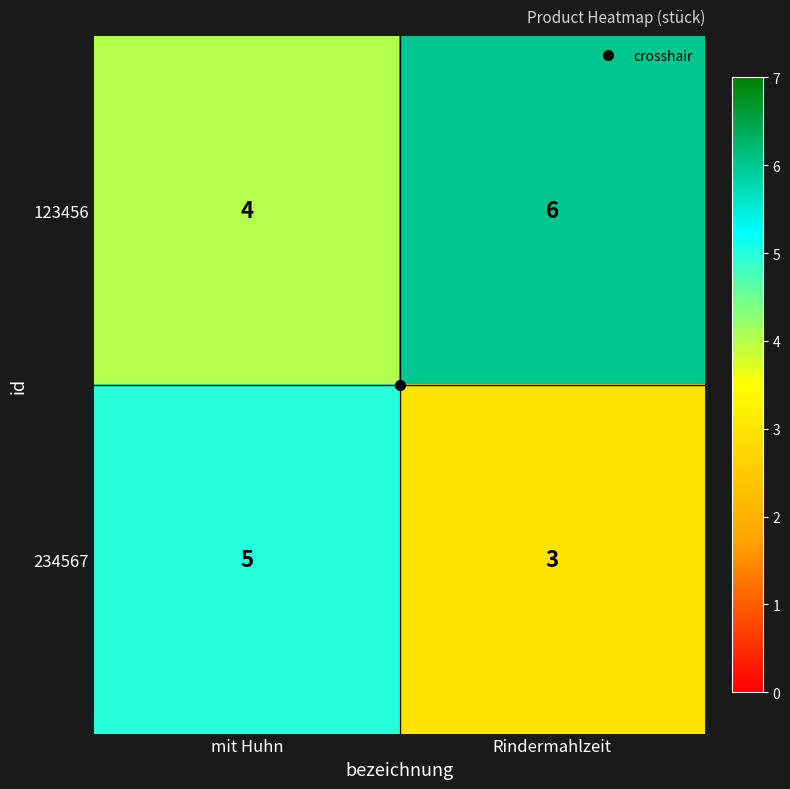

Count the number of categories in the chart.

2